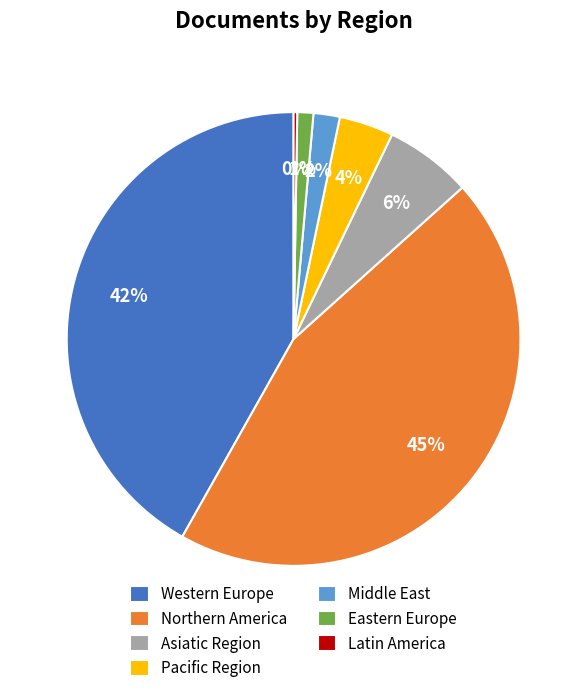

What is the largest slice in the pie chart?

Northern America